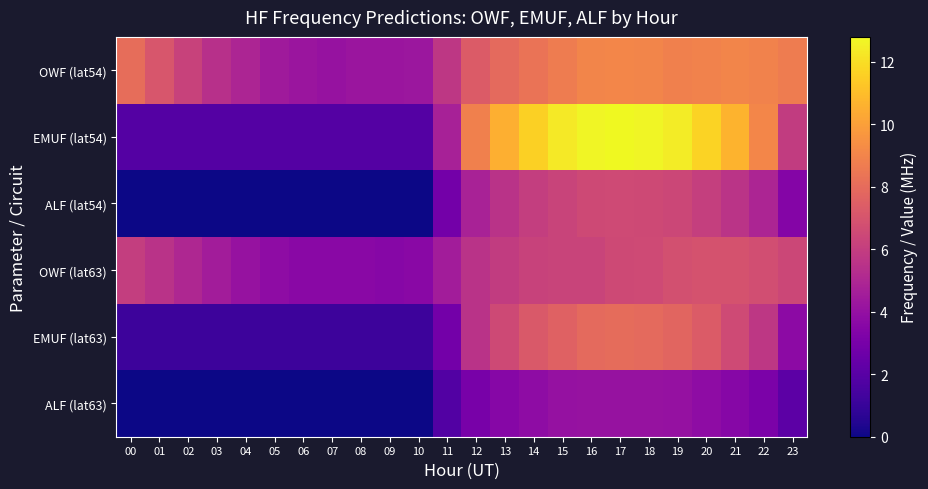

Reading left to right, what are all the values shown in this chart?

OWF (lat54): 00=8.1	01=7.1	02=6.2	03=5.4	04=4.9	05=4.4	06=4.2	07=4.1	08=4.2	09=4.2	10=4.3	11=5.7	12=7.3	13=7.9	14=8.3	15=8.7	16=9.0	17=9.1	18=9.0	19=8.8	20=8.9	21=9.0	22=8.9	23=8.7
EMUF (lat54): 00=1.9	01=1.9	02=1.9	03=1.9	04=1.9	05=1.9	06=1.9	07=1.9	08=1.9	09=1.9	10=1.9	11=4.7	12=8.8	13=10.5	14=11.6	15=12.3	16=12.7	17=12.8	18=12.7	19=12.4	20=11.7	21=10.7	22=9.1	23=5.9
ALF (lat54): 00=0.0	01=0.0	02=0.0	03=0.0	04=0.0	05=0.0	06=0.0	07=0.0	08=0.0	09=0.0	10=0.0	11=2.9	12=4.8	13=5.5	14=6.0	15=6.3	16=6.5	17=6.6	18=6.5	19=6.4	20=6.1	21=5.6	22=4.9	23=3.4
OWF (lat63): 00=6.0	01=5.5	02=5.0	03=4.5	04=4.1	05=3.8	06=3.6	07=3.6	08=3.6	09=3.5	10=3.6	11=4.5	12=5.5	13=5.9	14=6.2	15=6.3	16=6.3	17=6.5	18=6.6	19=6.8	20=6.9	21=6.9	22=6.7	23=6.4
EMUF (lat63): 00=1.2	01=1.2	02=1.2	03=1.2	04=1.2	05=1.2	06=1.2	07=1.2	08=1.2	09=1.2	10=1.2	11=2.9	12=5.5	13=6.5	14=7.2	15=7.6	16=7.9	17=8.0	18=7.9	19=7.7	20=7.3	21=6.6	22=5.7	23=3.7
ALF (lat63): 00=0.0	01=0.0	02=0.0	03=0.0	04=0.0	05=0.0	06=0.0	07=0.0	08=0.0	09=0.0	10=0.0	11=1.8	12=3.0	13=3.5	14=3.8	15=4.0	16=4.1	17=4.1	18=4.1	19=4.0	20=3.8	21=3.5	22=3.1	23=2.1